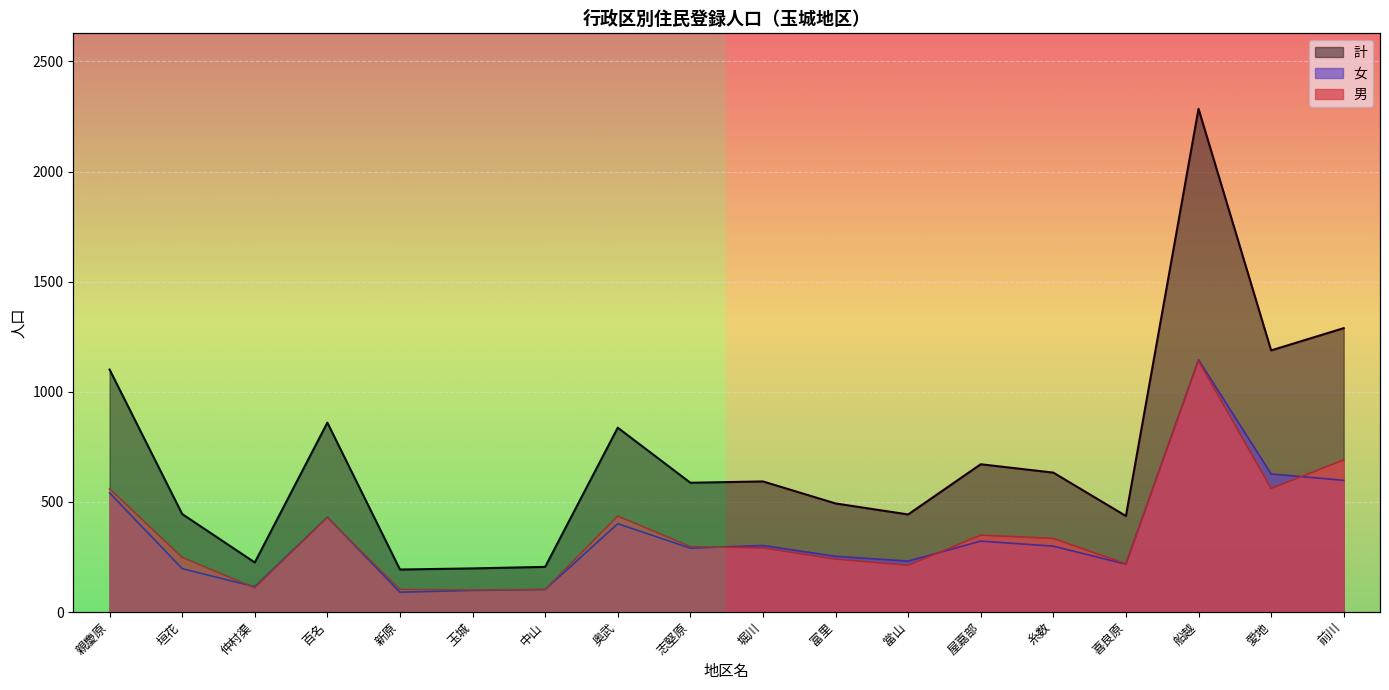

The 女 series shows 98 at 玉城. True or false?

True